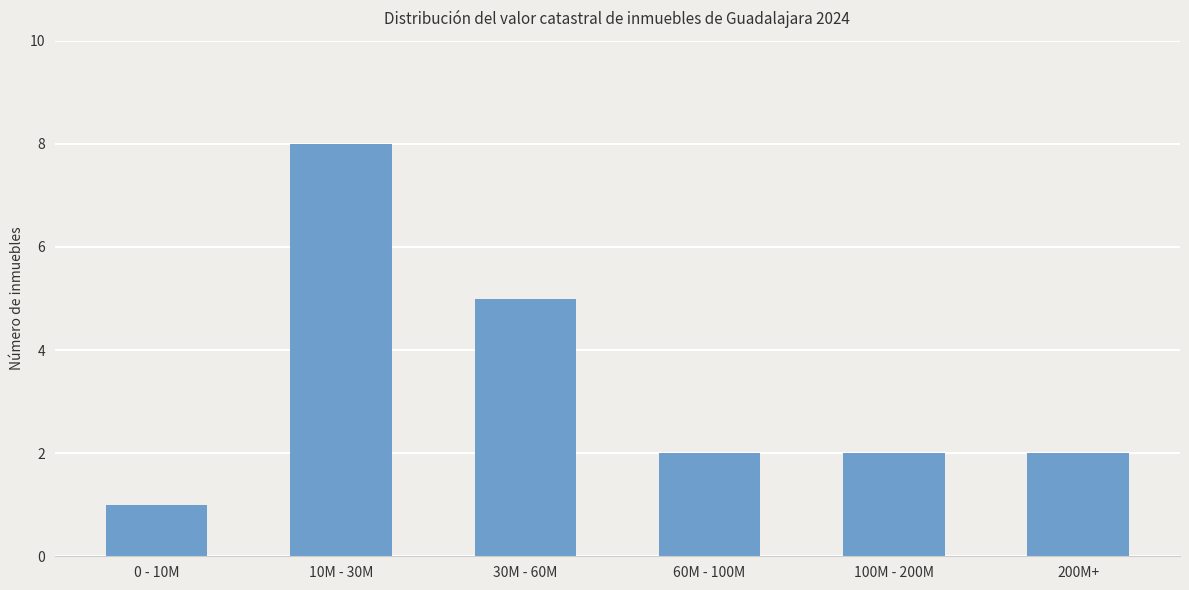

Reading left to right, extract all data points from this chart.

0 - 10M=1	10M - 30M=8	30M - 60M=5	60M - 100M=2	100M - 200M=2	200M+=2